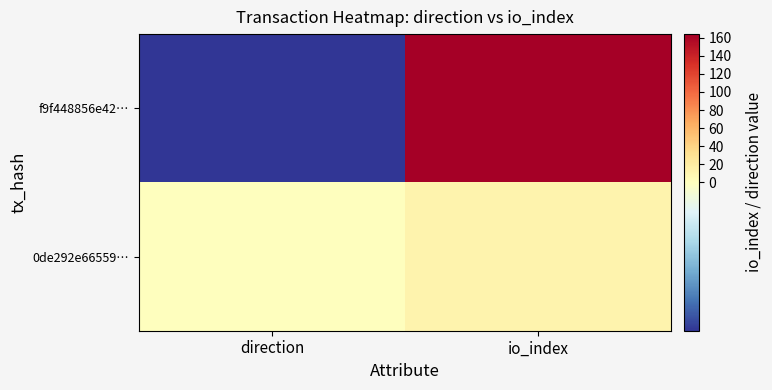

Between direction and io_index, which series saw the biggest shift?

f9f448856e42…